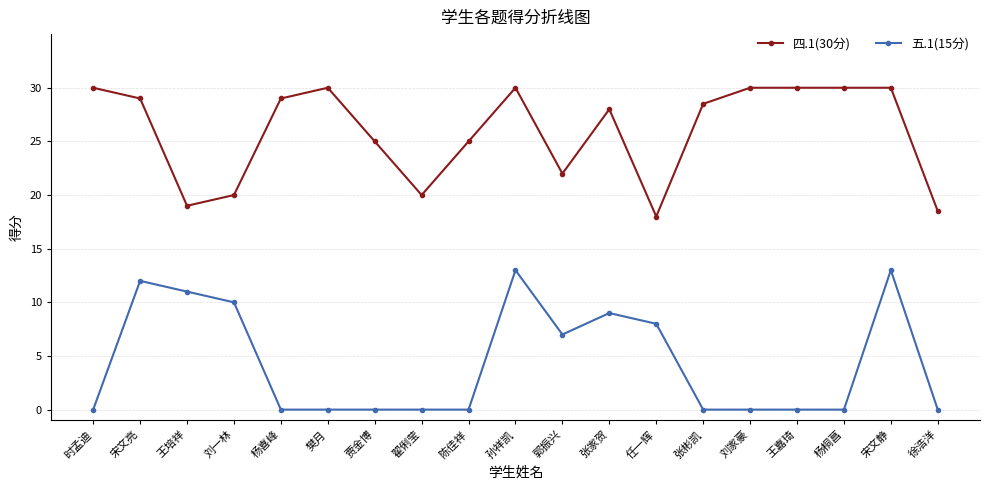

How many series are shown in this chart?

2